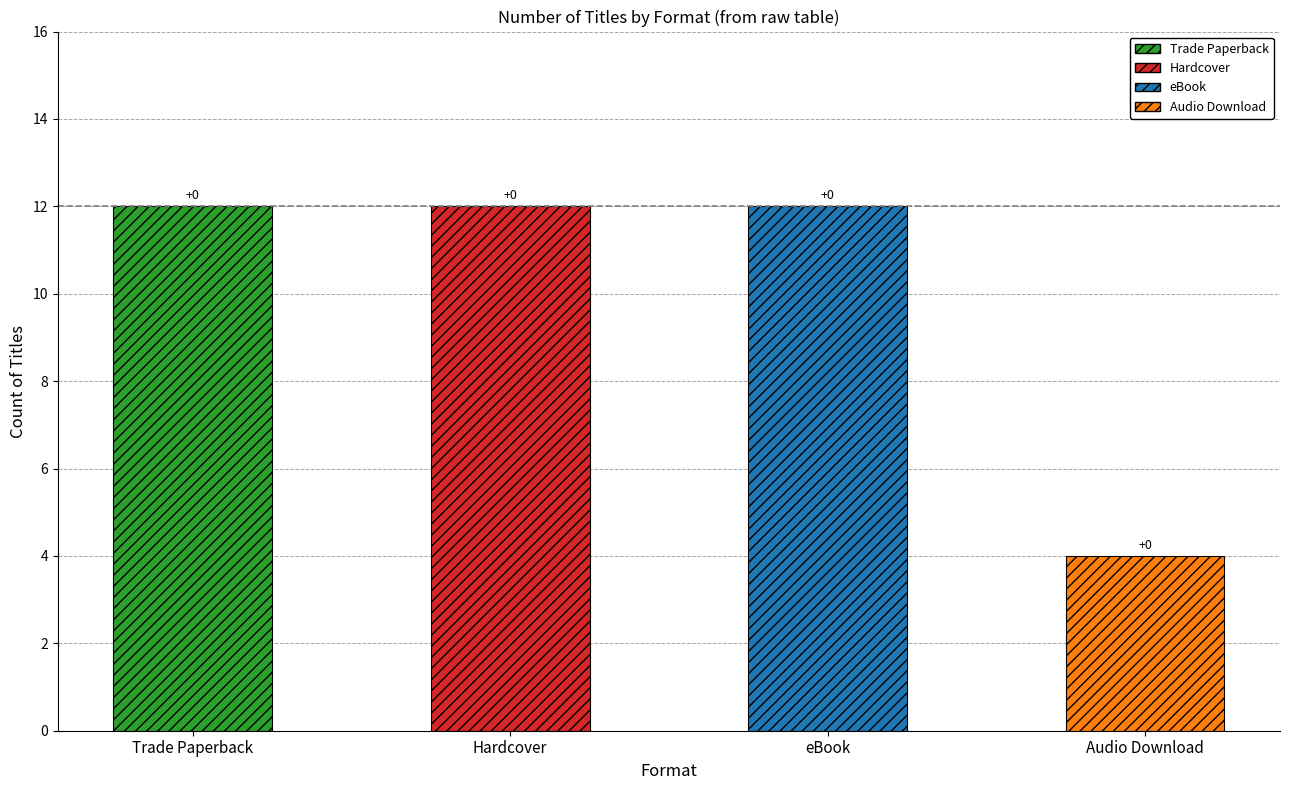

List the series in order of their peak value, highest first.

Trade Paperback, Hardcover, eBook, Audio Download